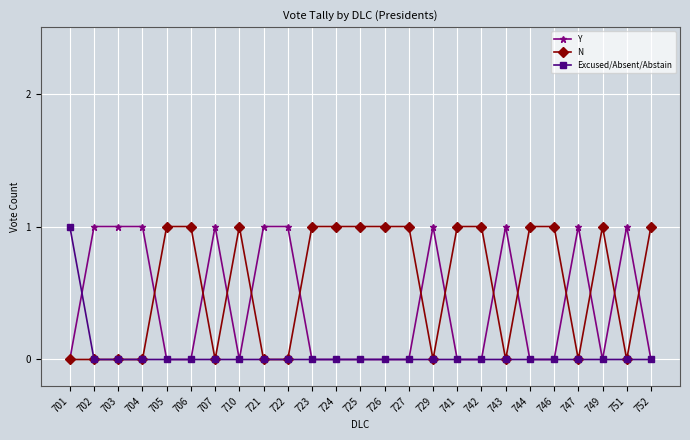

True or false: Excused/Absent/Abstain has a value of 0 at 723.

True